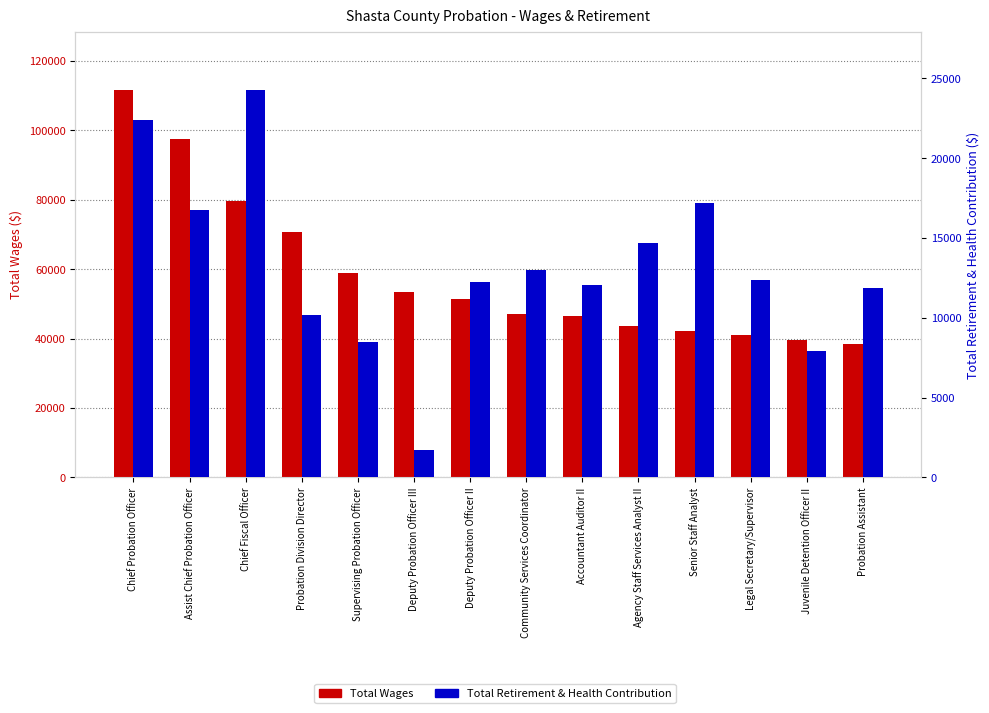

Count the number of categories in the chart.

14